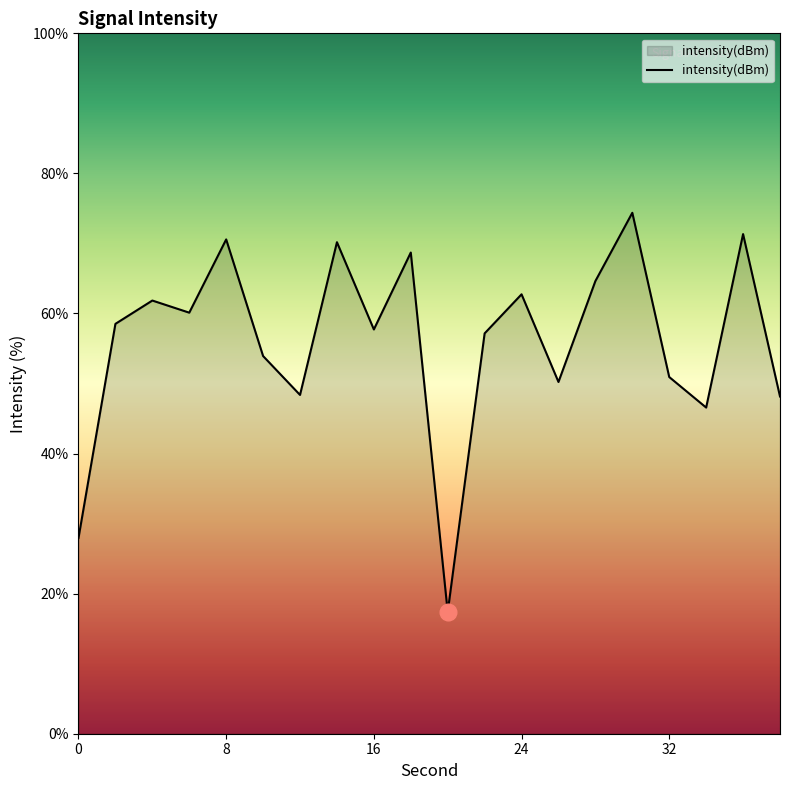

What is the minimum value shown in the chart?

17.4